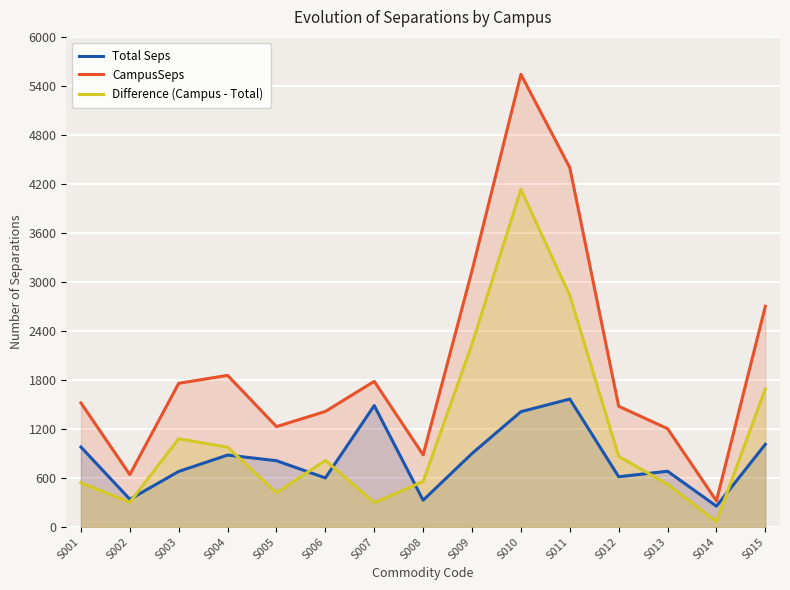

Reading left to right, transcribe all the data shown in this chart.

Total Seps: S001=977.8	S002=338.2	S003=678.8	S004=879.5	S005=810.3	S006=599.3	S007=1485.7	S008=326.3	S009=898.8	S010=1410.5	S011=1565.6	S012=614.0	S013=681.3	S014=253.7	S015=1011.6
CampusSeps: S001=1517.8	S002=639.9	S003=1758.4	S004=1855.3	S005=1227.7	S006=1413.6	S007=1782.3	S008=882.1	S009=3138.2	S010=5541.6	S011=4398.6	S012=1477.0	S013=1203.0	S014=318.6	S015=2701.6
Difference (Campus - Total): S001=540.0	S002=301.8	S003=1079.6	S004=975.7	S005=417.4	S006=814.3	S007=296.6	S008=555.8	S009=2239.4	S010=4131.1	S011=2833.1	S012=863.0	S013=521.7	S014=65.0	S015=1690.0